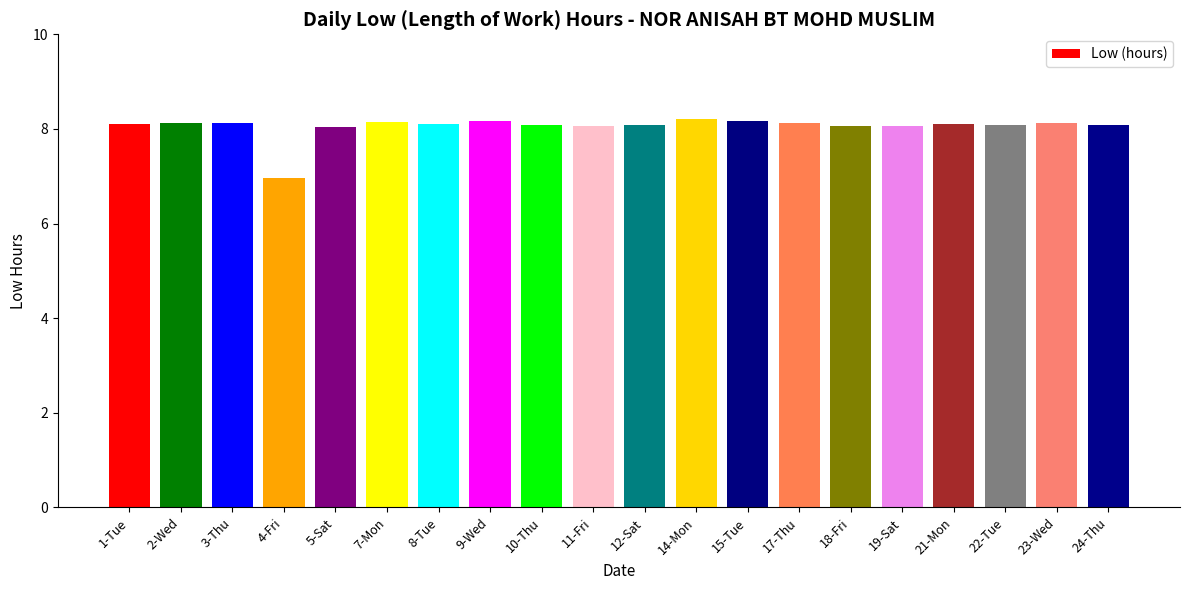

What is the difference between the maximum and minimum values?

1.2